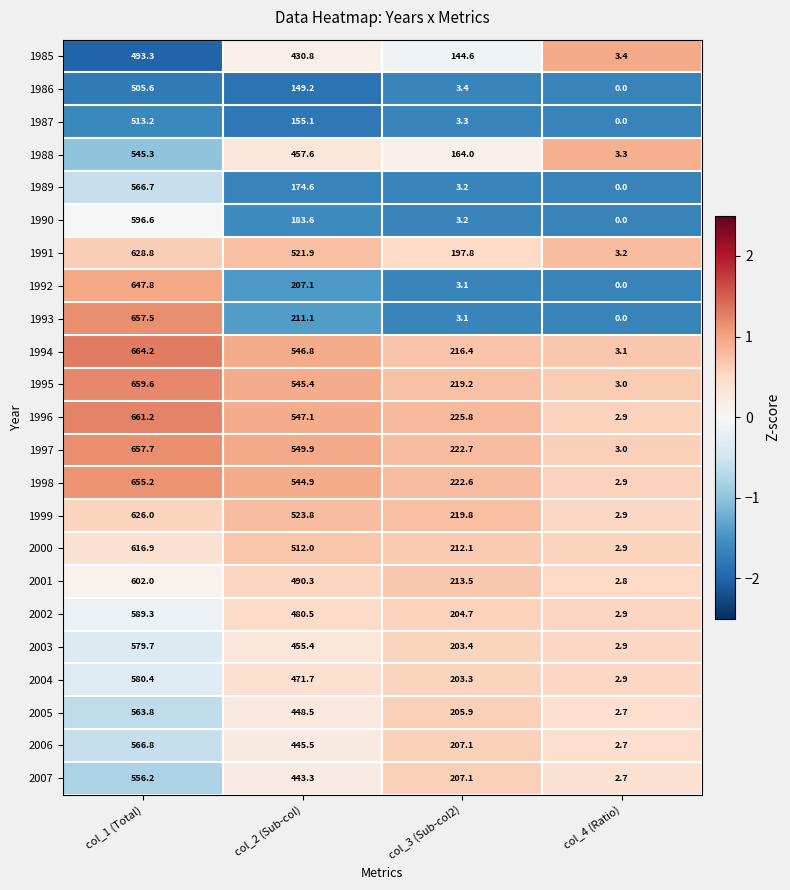

What is the greatest value displayed?

664.2